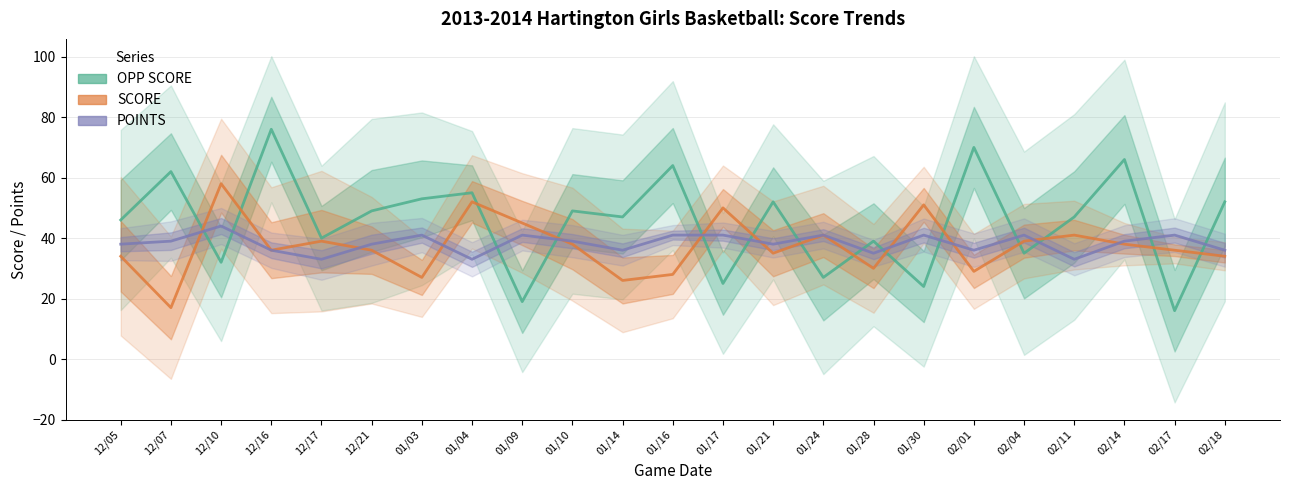

What value does the OPP SCORE series have at 12/21?

49